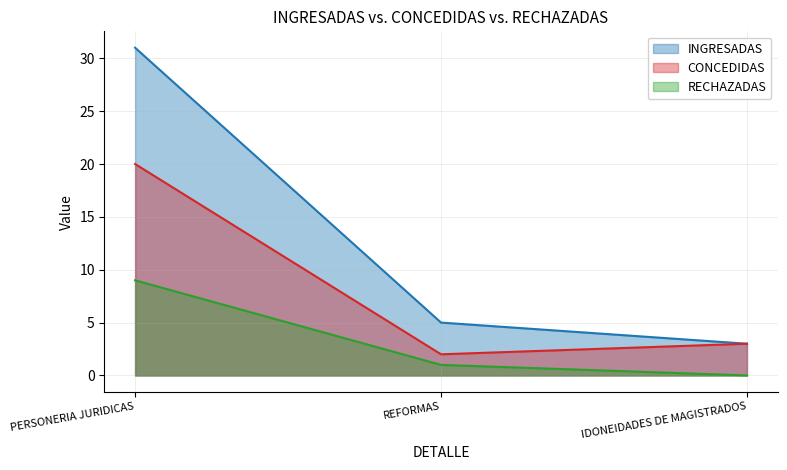

Between PERSONERIA JURIDICAS and IDONEIDADES DE MAGISTRADOS, which series saw the biggest shift?

INGRESADAS